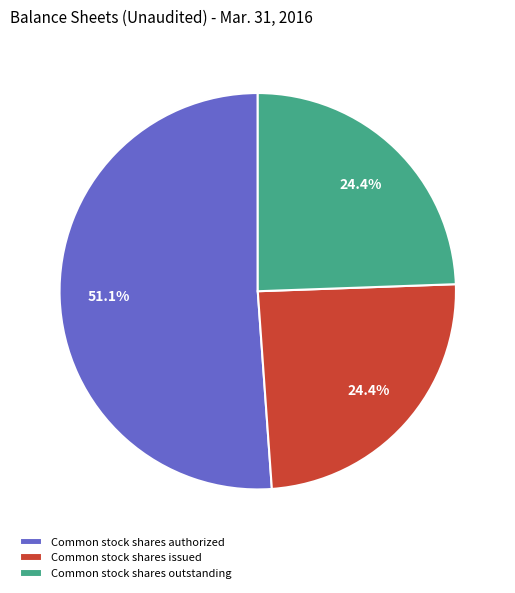

What is the largest slice in the pie chart?

Common stock shares authorized